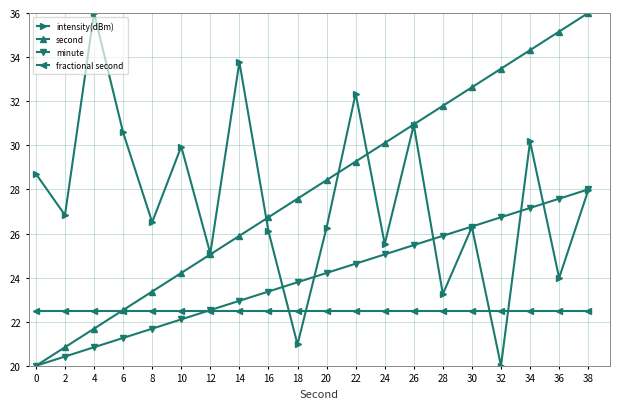

What are all the series names shown in the legend?

intensity(dBm), second, minute, fractional second